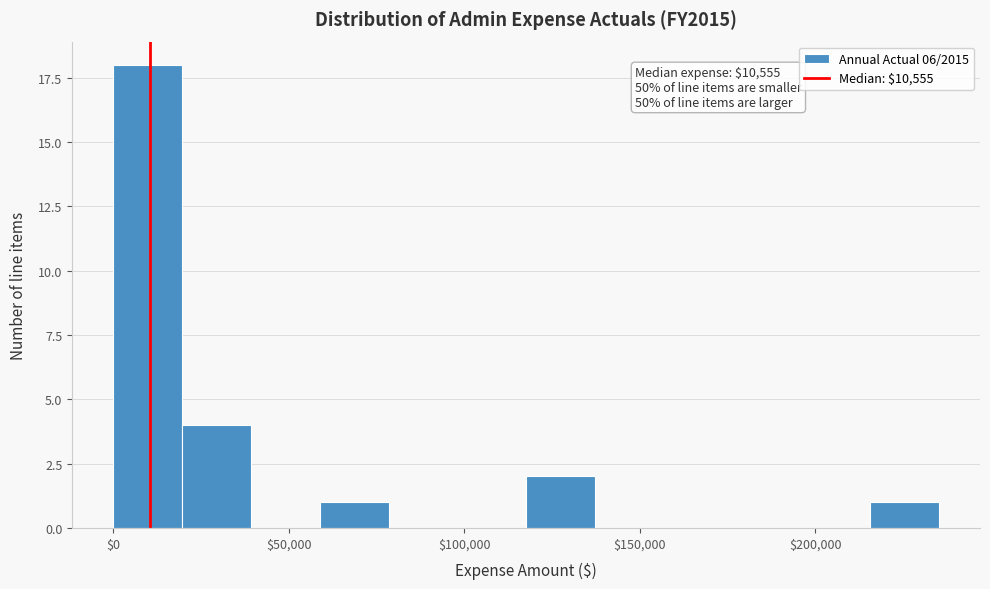

Around what value on the x-axis is the tallest bar? Give the approximate position of its centre, as read against the axis.

10000